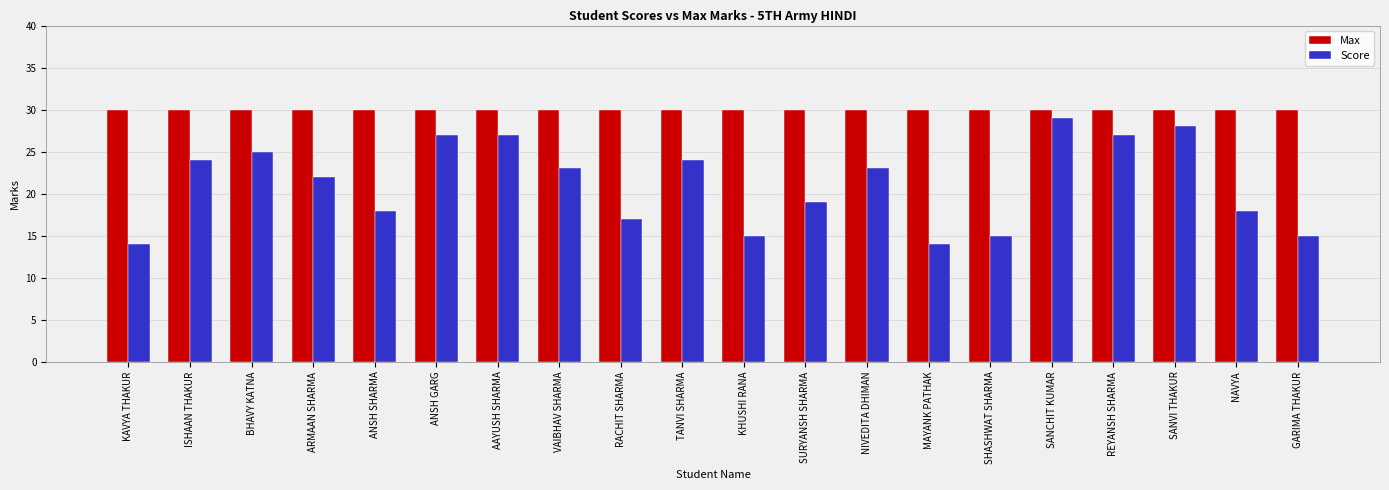

Reading left to right, what are all the values shown in this chart?

Max: KAVYA THAKUR=30	ISHAAN THAKUR=30	BHAVY KATNA=30	ARMAAN SHARMA=30	ANSH SHARMA=30	ANSH GARG=30	AAYUSH SHARMA=30	VAIBHAV SHARMA=30	RACHIT SHARMA=30	TANVI SHARMA=30	KHUSHI RANA=30	SURYANSH SHARMA=30	NIVEDITA DHIMAN=30	MAYANK PATHAK=30	SHASHWAT SHARMA=30	SANCHIT KUMAR=30	REYANSH SHARMA=30	SANVI THAKUR=30	NAVYA=30	GARIMA THAKUR=30
Score: KAVYA THAKUR=14	ISHAAN THAKUR=24	BHAVY KATNA=25	ARMAAN SHARMA=22	ANSH SHARMA=18	ANSH GARG=27	AAYUSH SHARMA=27	VAIBHAV SHARMA=23	RACHIT SHARMA=17	TANVI SHARMA=24	KHUSHI RANA=15	SURYANSH SHARMA=19	NIVEDITA DHIMAN=23	MAYANK PATHAK=14	SHASHWAT SHARMA=15	SANCHIT KUMAR=29	REYANSH SHARMA=27	SANVI THAKUR=28	NAVYA=18	GARIMA THAKUR=15